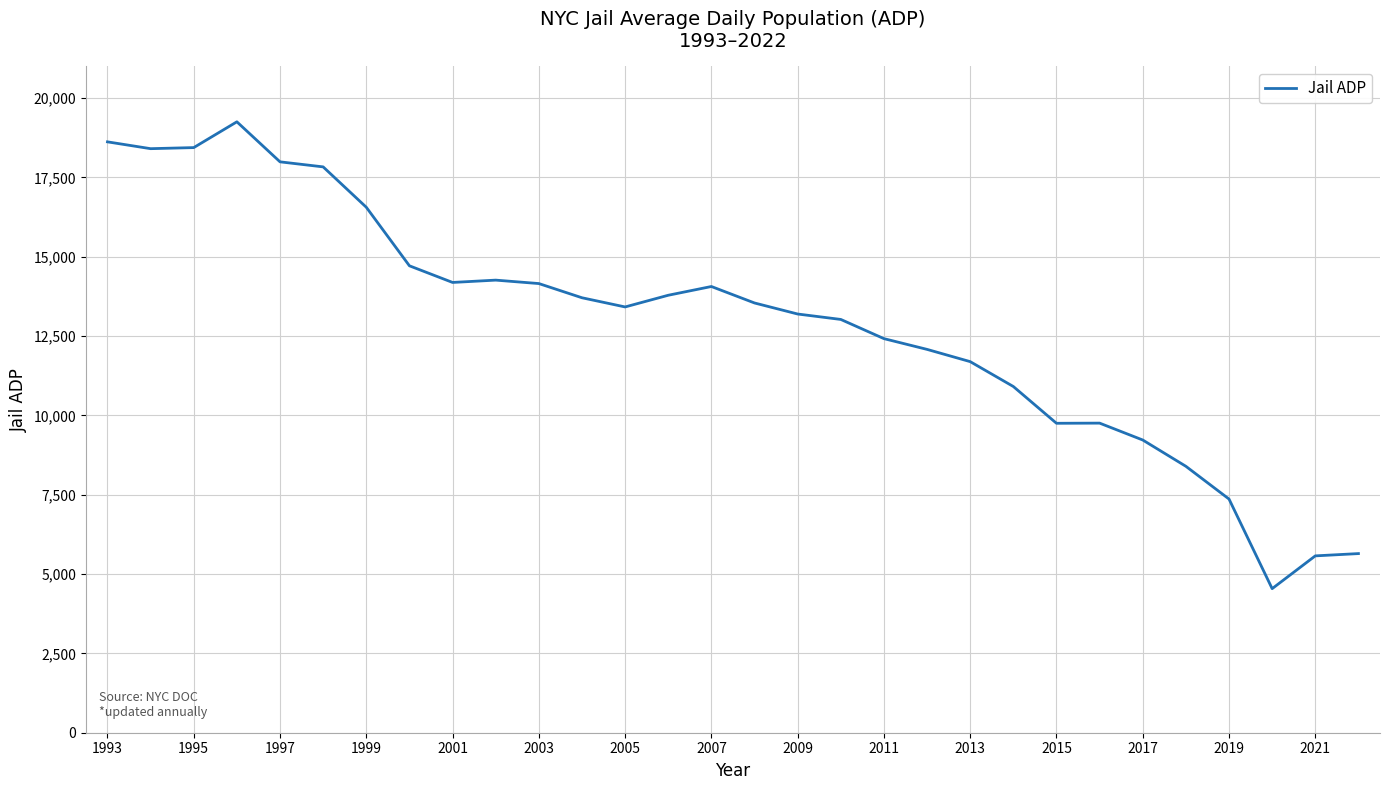

What is the difference between the maximum and minimum values?

14714.1